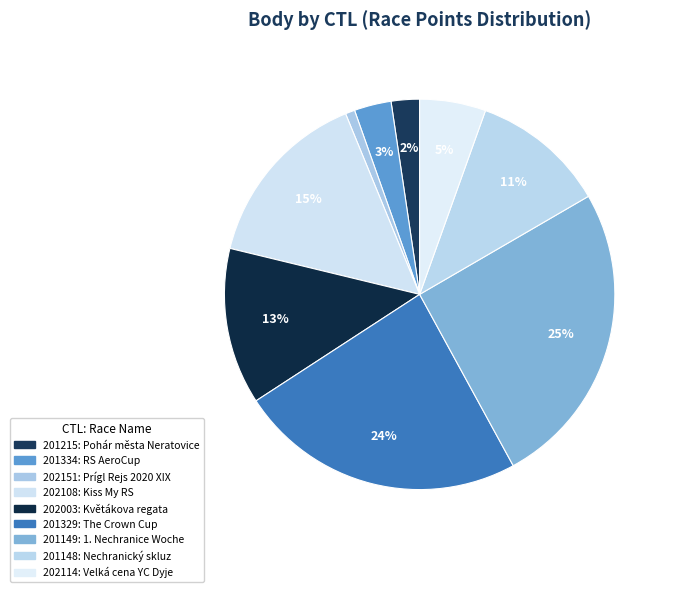

Is there any slice that represents more than half of the pie?

No